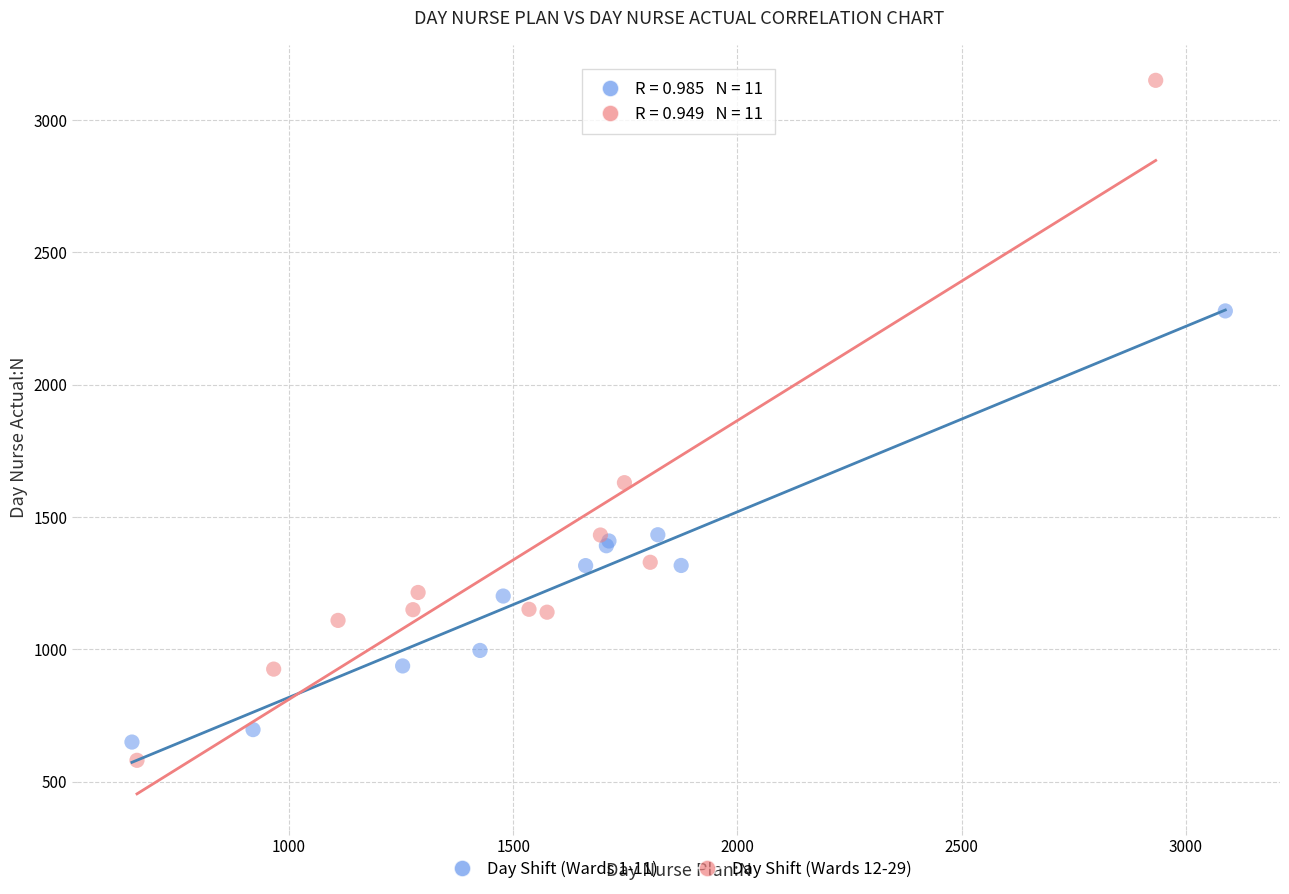

What are all the series names shown in the legend?

Day Shift (Wards 1-11), Day Shift (Wards 12-29)